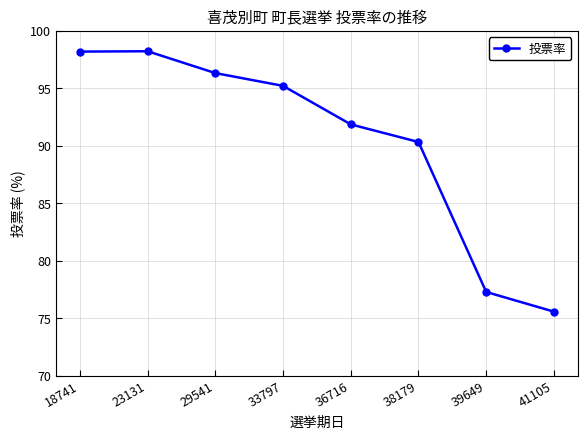

True or false: the data has more than 1 interior local peaks.

False